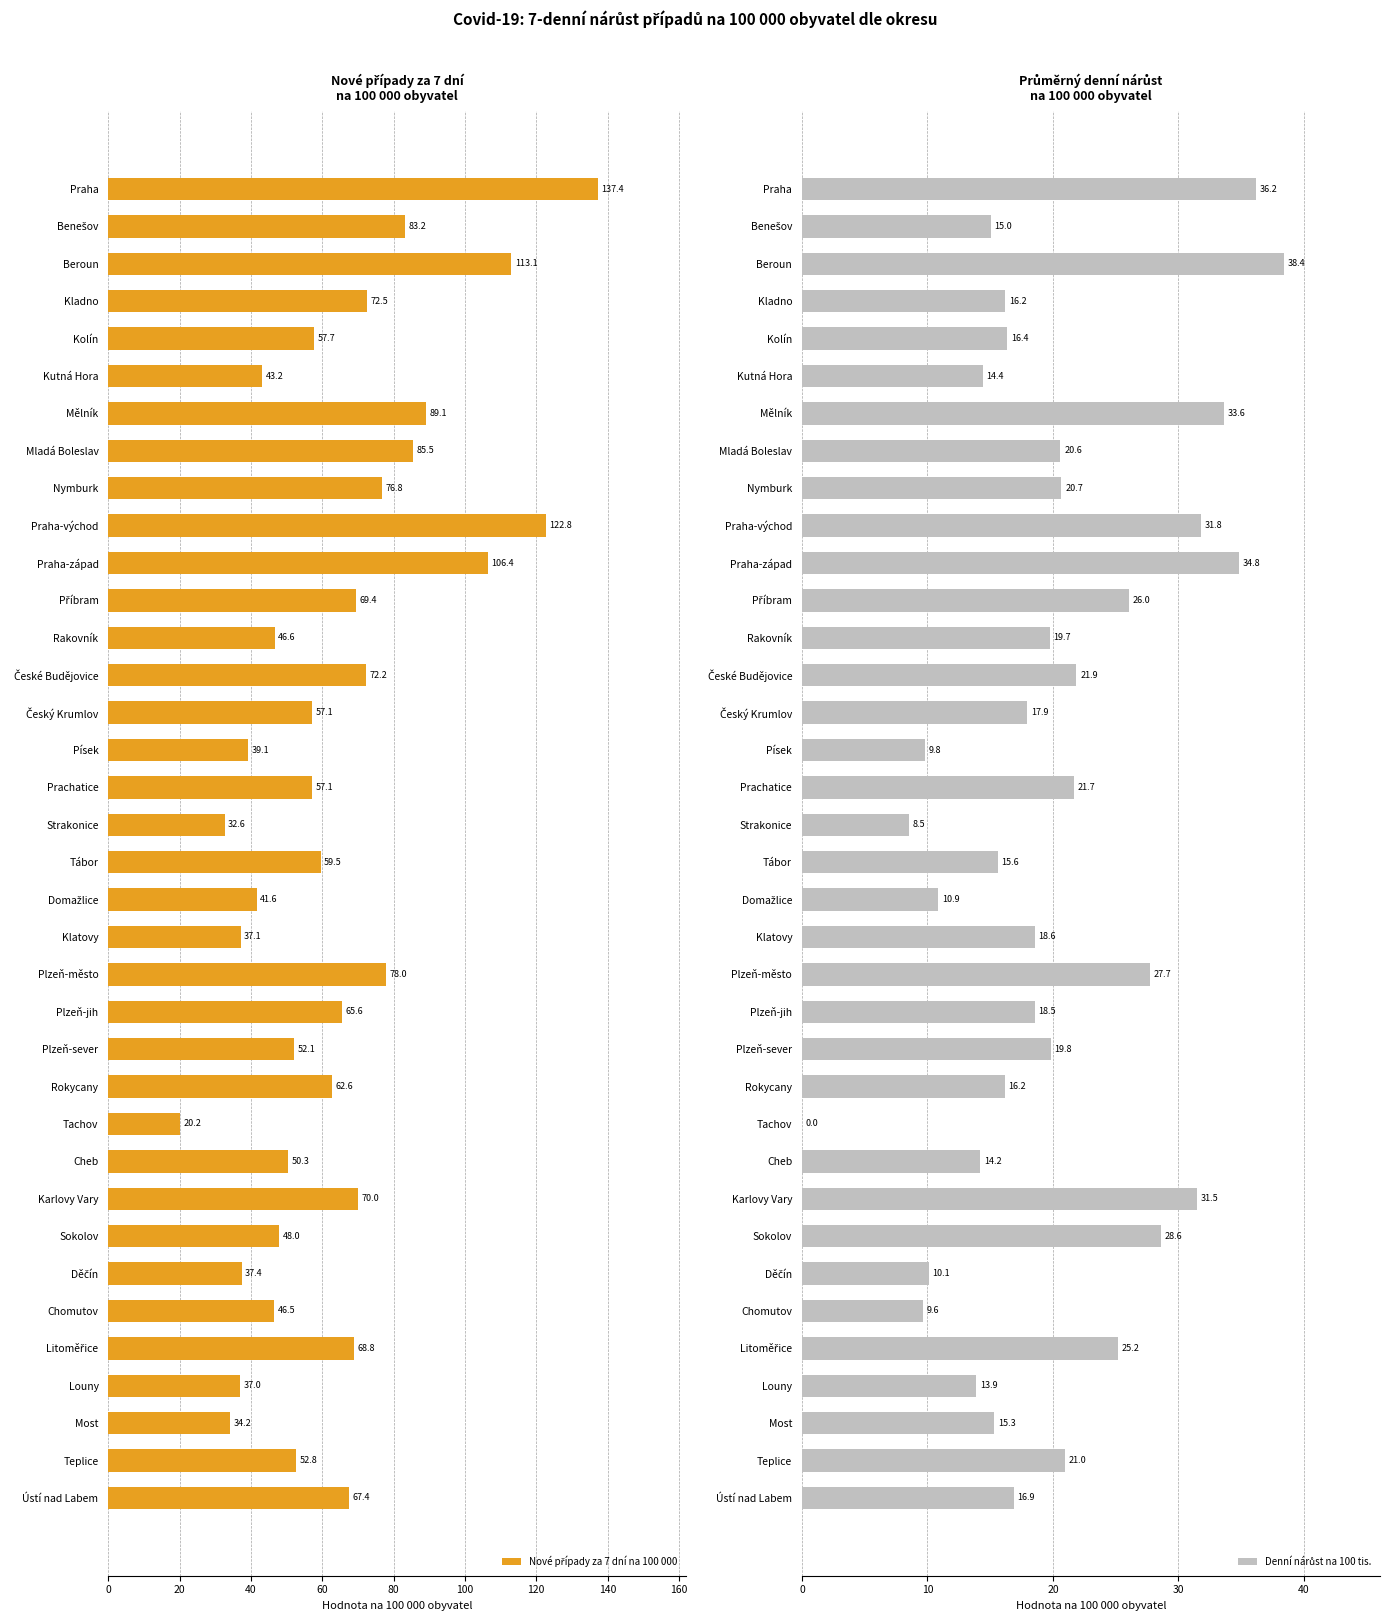

What value does the Denní nárůst na 100 tis. series have at Sokolov?

28.6